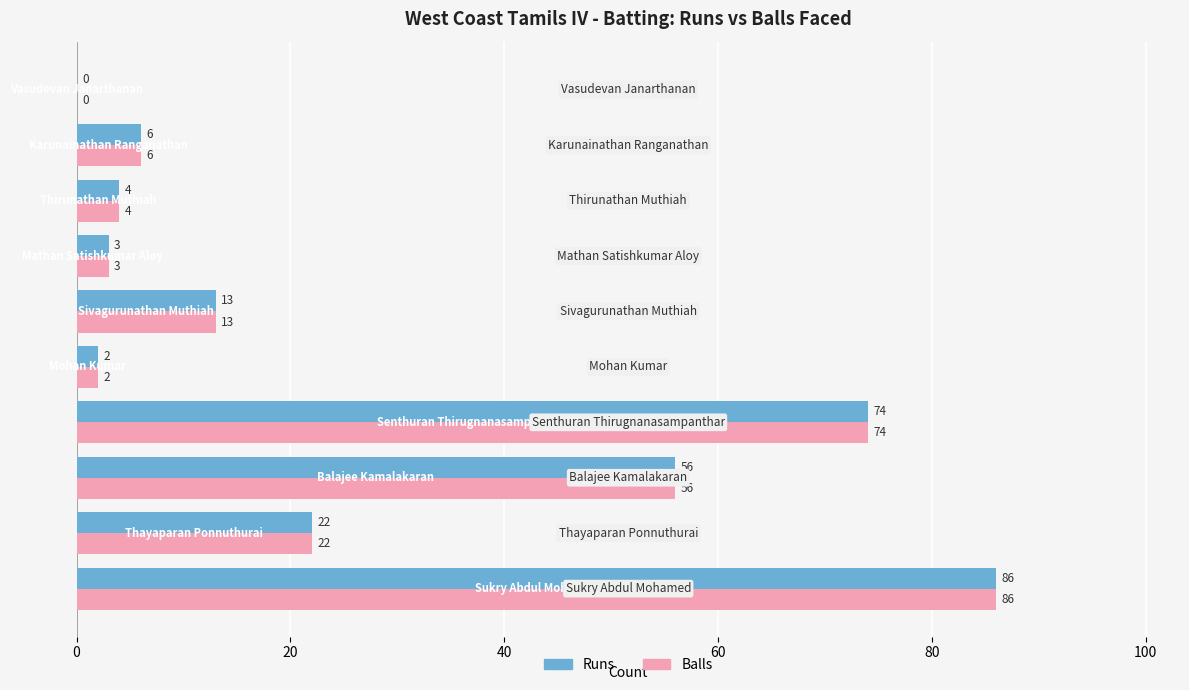

What is the greatest value displayed?

86